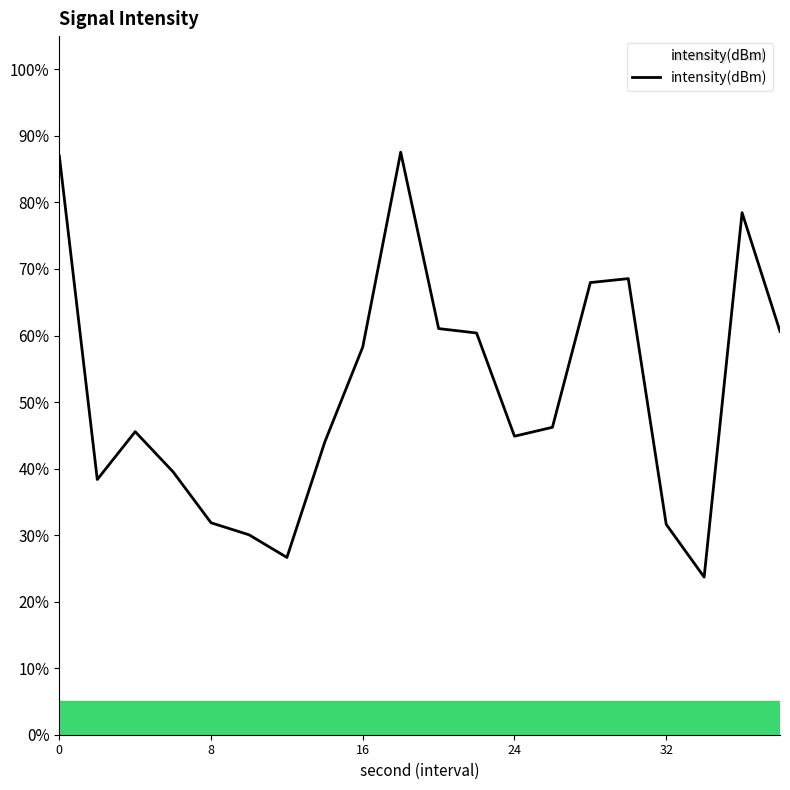

What is the greatest value displayed?

87.6